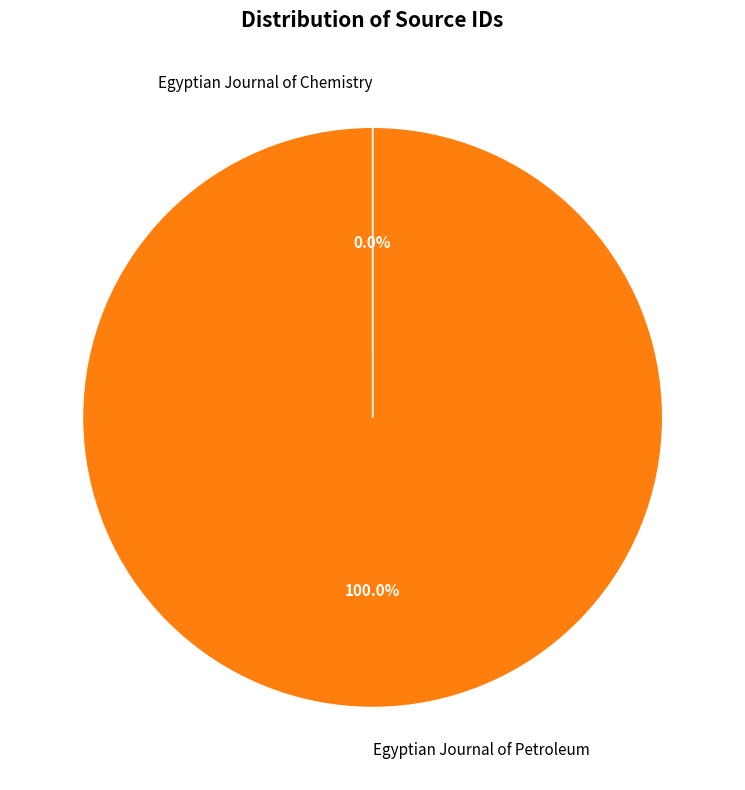

Which category has the biggest portion of the pie?

Egyptian Journal of Petroleum